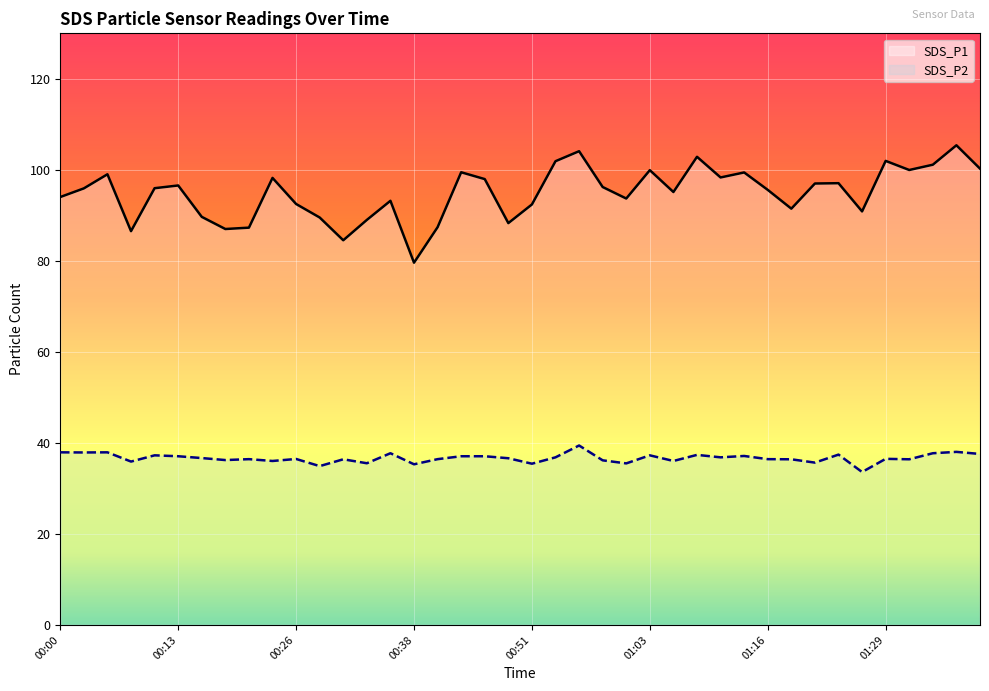

What are all the series names shown in the legend?

SDS_P1, SDS_P2